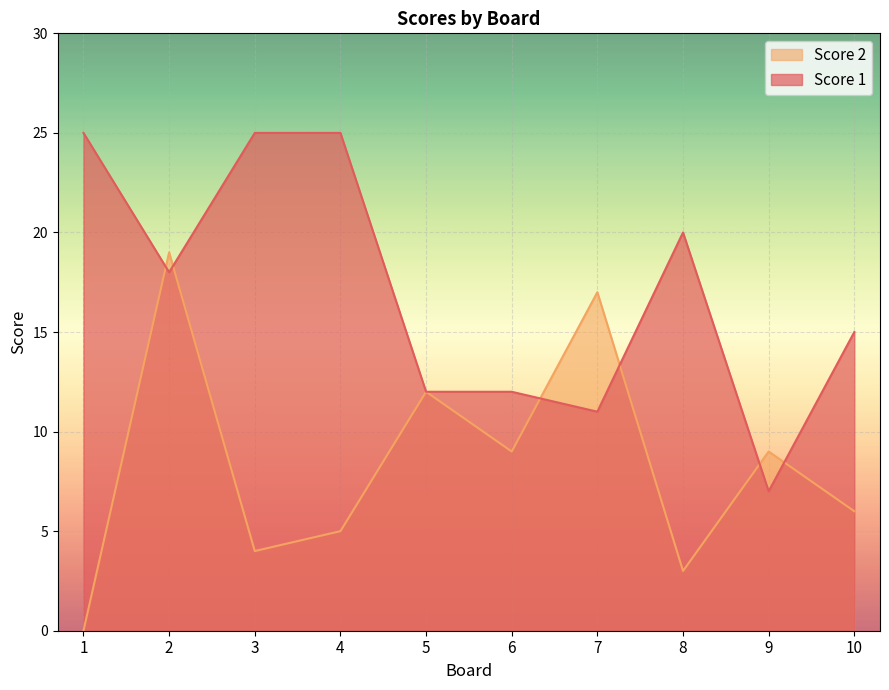

True or false: Score 1 has more than 0 interior local peaks.

True